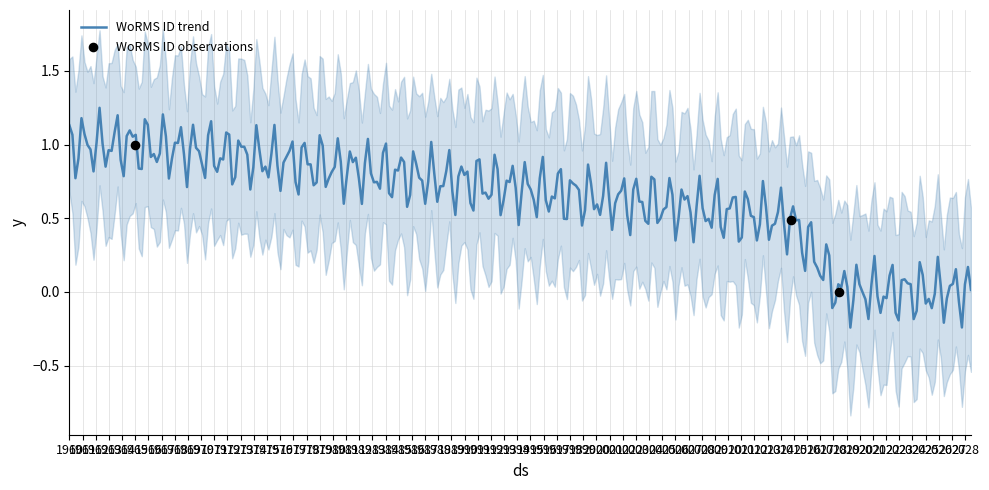

What is the change in value from 11-10-2014 to 09-06-2018?

-0.5